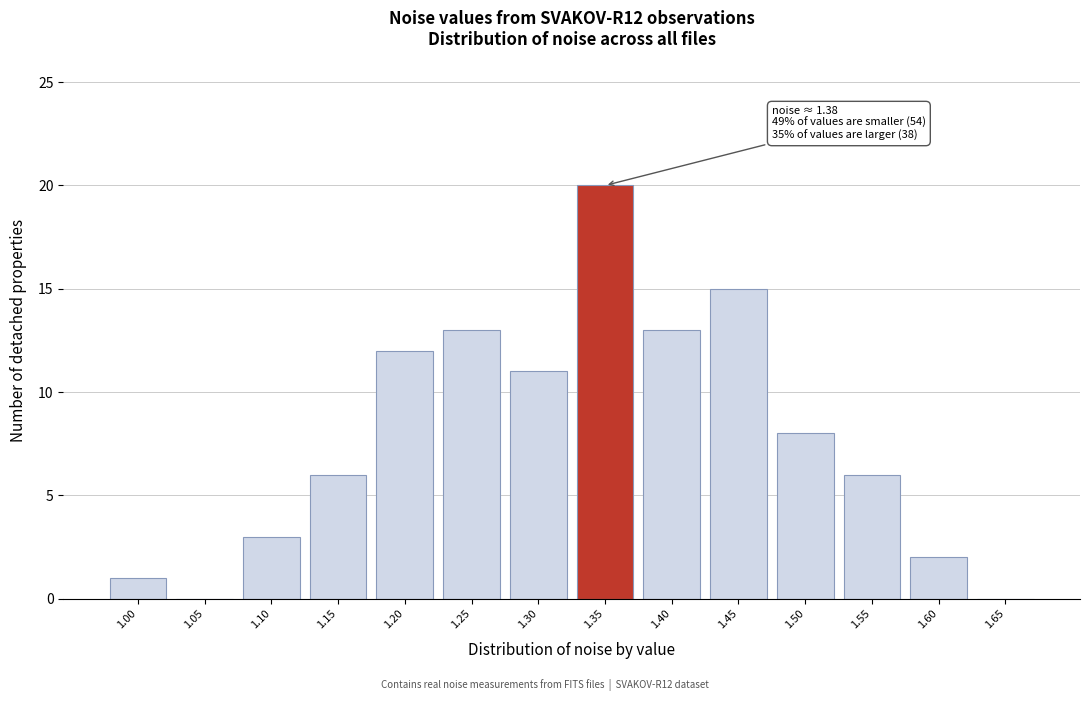

Reading left to right, transcribe all the data shown in this chart.

1.00=1	1.05=0	1.10=3	1.15=6	1.20=12	1.25=13	1.30=11	1.35=20	1.40=13	1.45=15	1.50=8	1.55=6	1.60=2	1.65=0